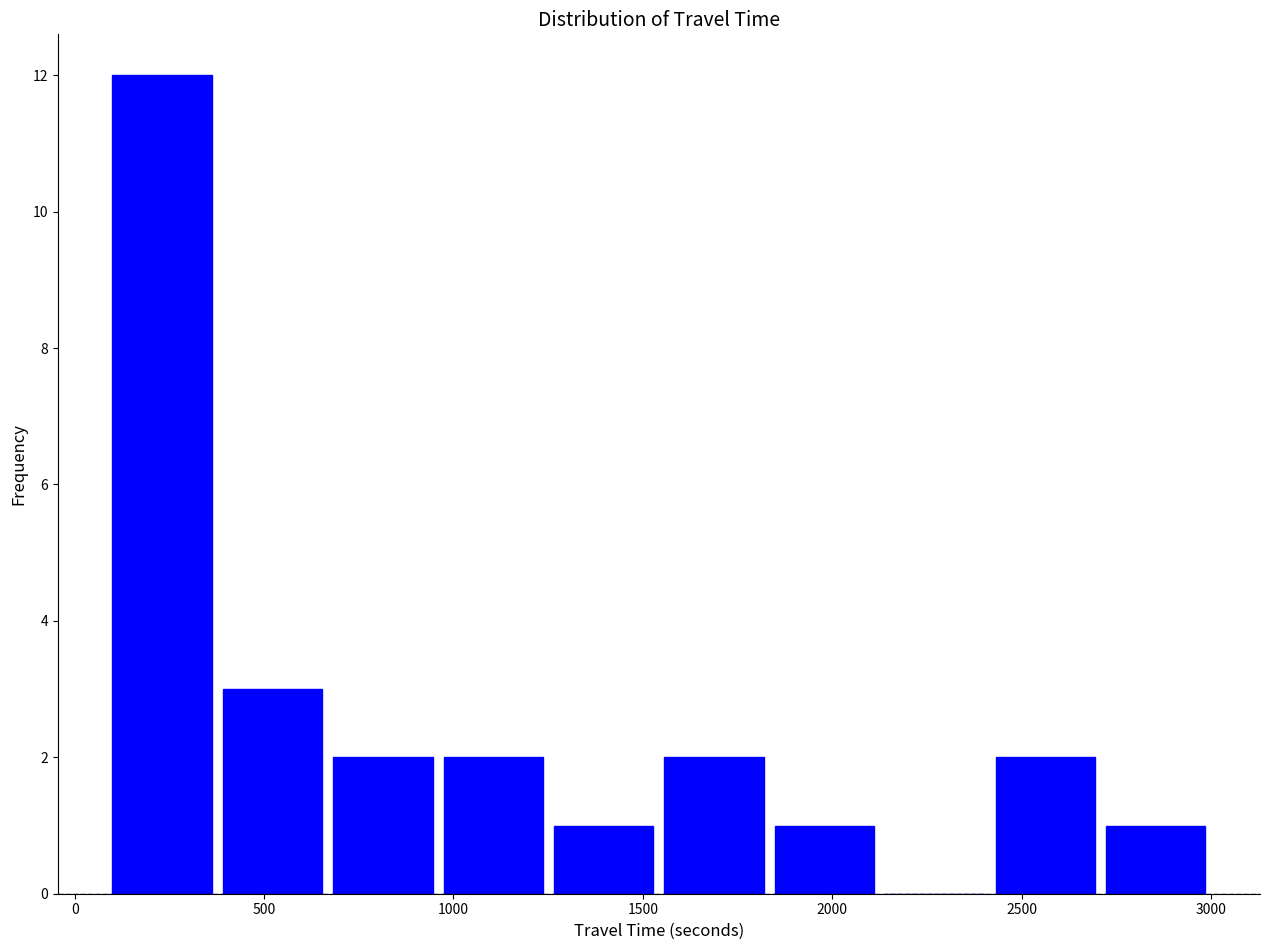

Reading left to right, transcribe this chart: for each bar, give the range it covers on the x-axis and its height. Neither the bar edges nor the heights are printed on the chart, so give them approximately, as read against the axes.

100 to 400: 12
400 to 650: 3
650 to 950: 2
950 to 1250: 2
1250 to 1550: 1
1550 to 1850: 2
1850 to 2150: 1
2150 to 2400: 0
2400 to 2700: 2
2700 to 3000: 1